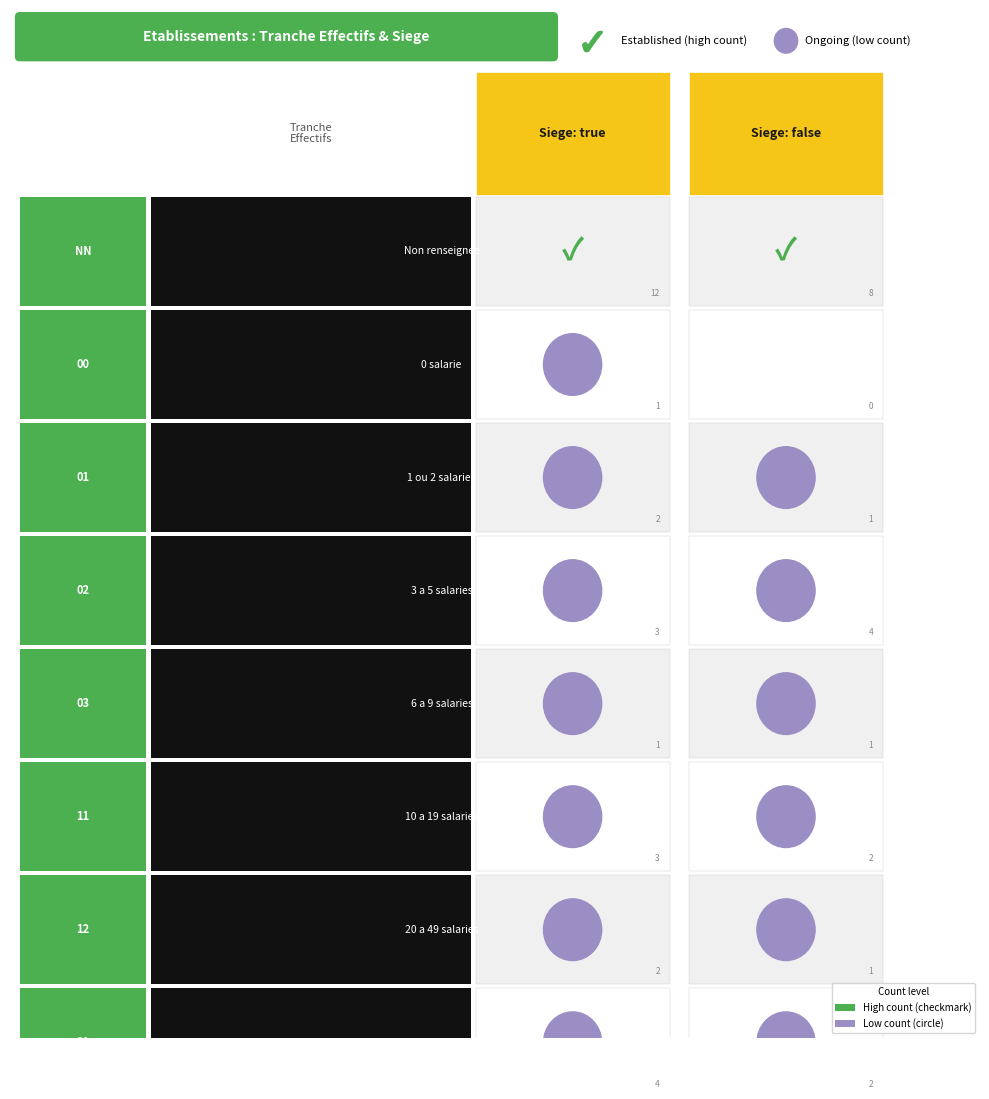

Read the false value at 11.

2